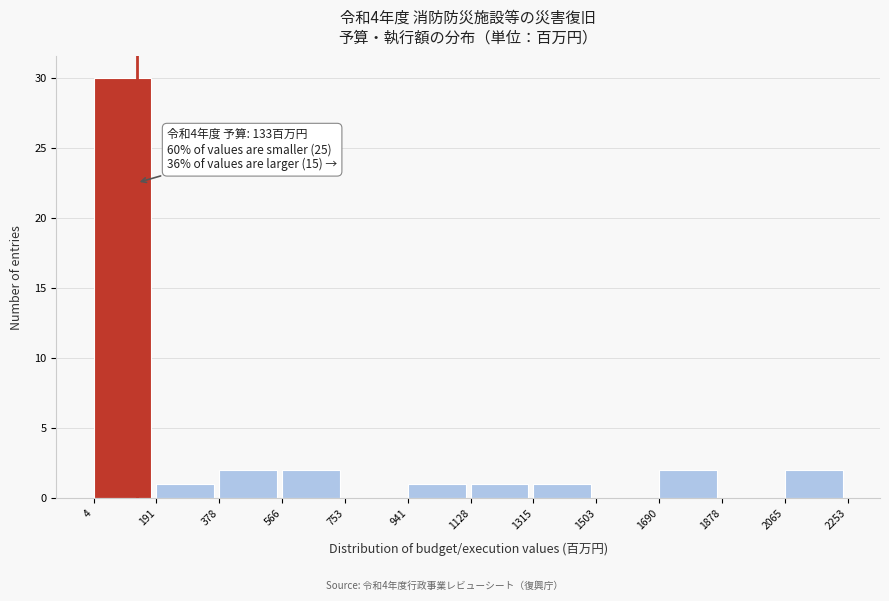

Over which range of the x-axis is the bar tallest?

4 to 191